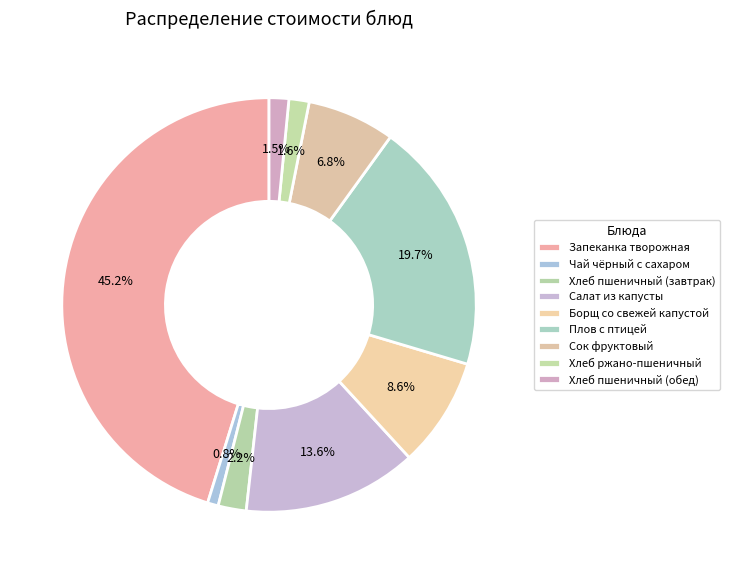

Is it true that Борщ со свежей капустой is 9% of the pie?

True